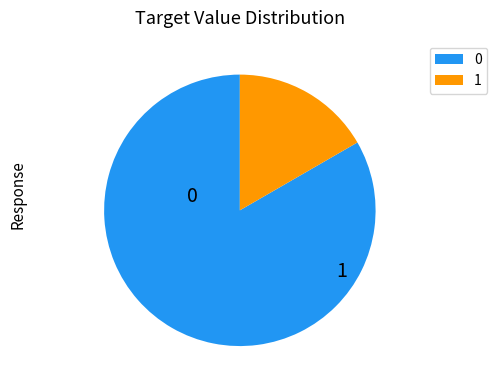

To the nearest percent, what is the combined percentage of 1 and 0?

100%